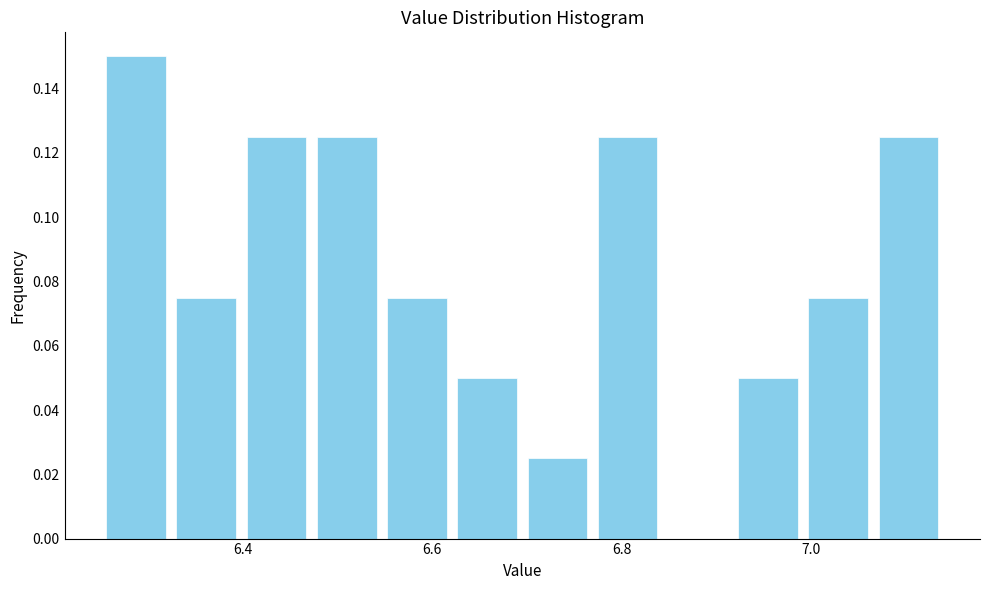

Read against the x-axis, roughly where is the centre of the tallest bar?

6.28